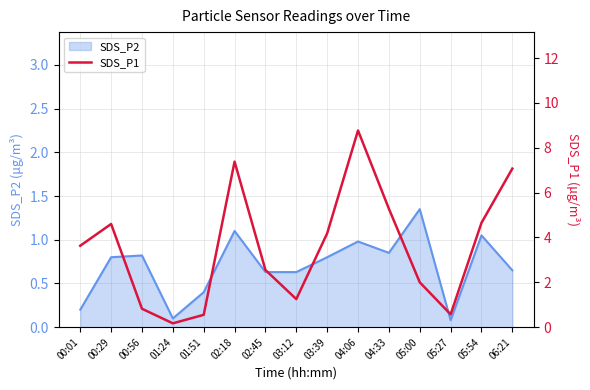

Does the chart display data point markers on the line(s)?

No